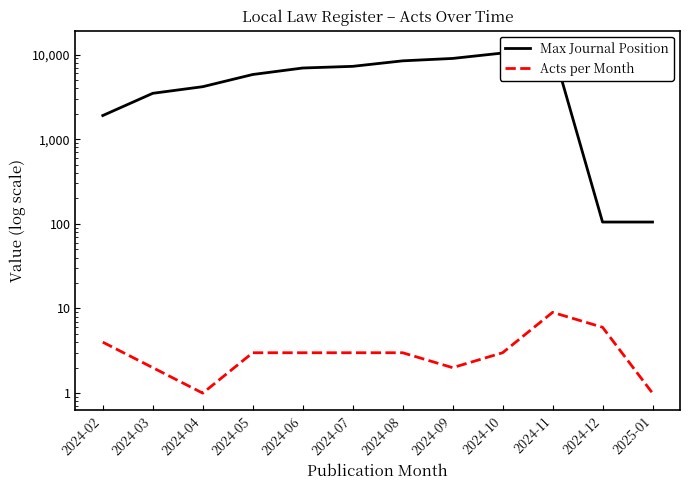

Is this an area chart (filled region under the line)?

No